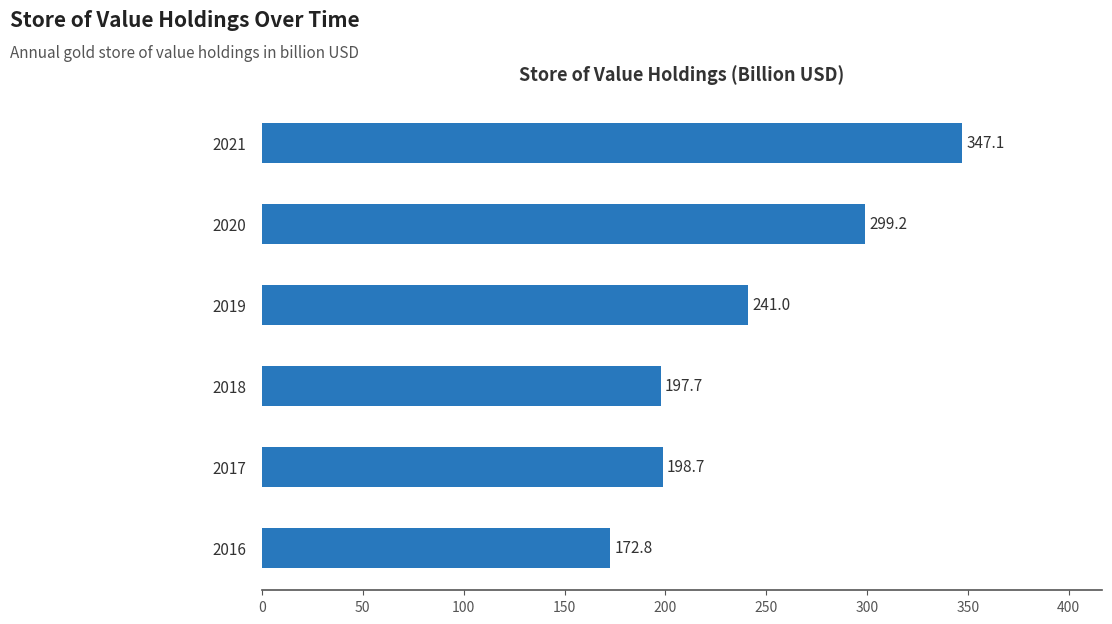

Between 2021 and 2019, which is larger?

2021